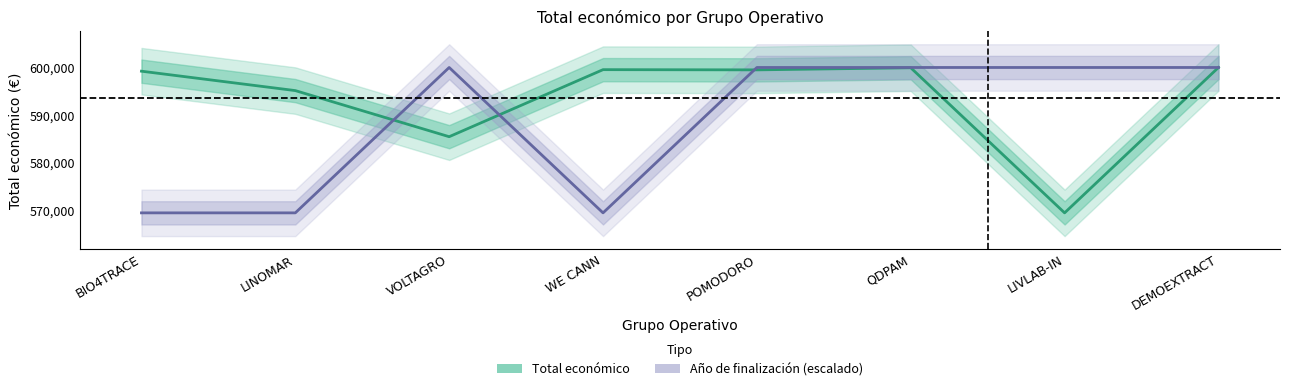

What value does the Año de finalización series have at QDPAM?

600043.0